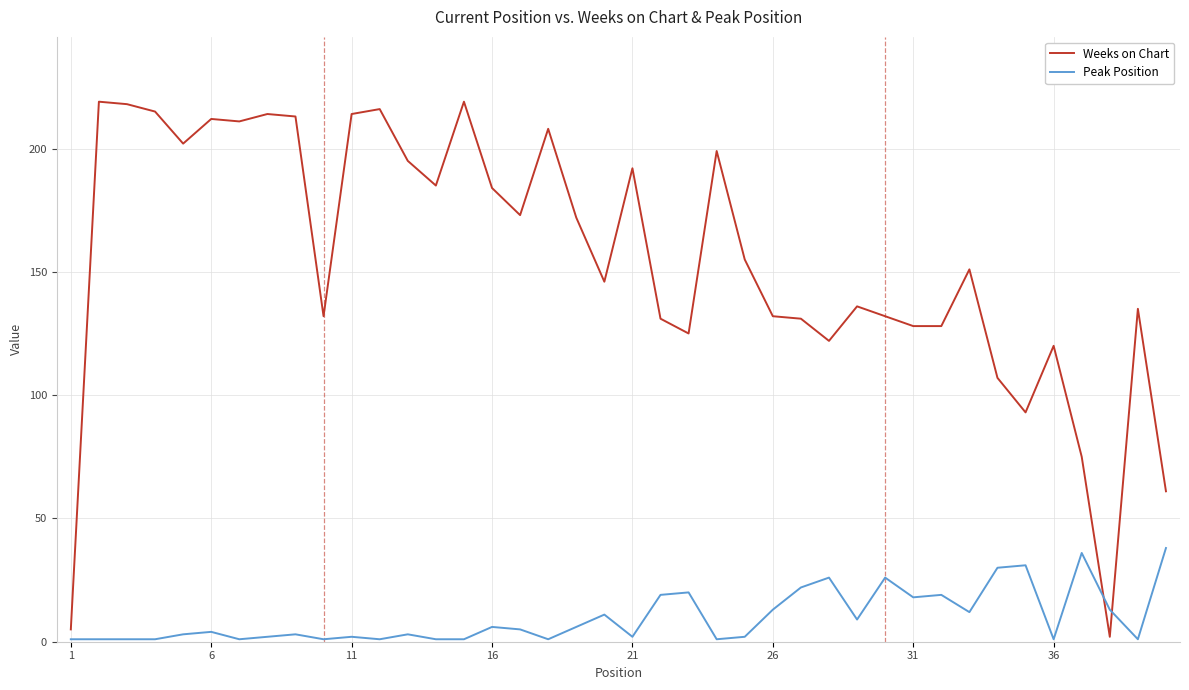

How many lines are shown in the chart?

2